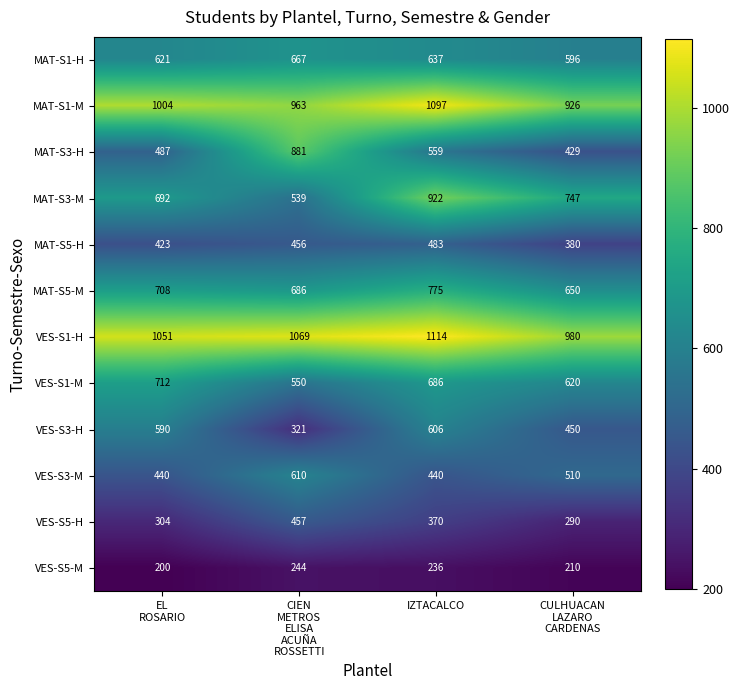

Which series changed the most between IZTACALCO and CULHUACAN
LAZARO
CARDENAS?

MAT-S3-M